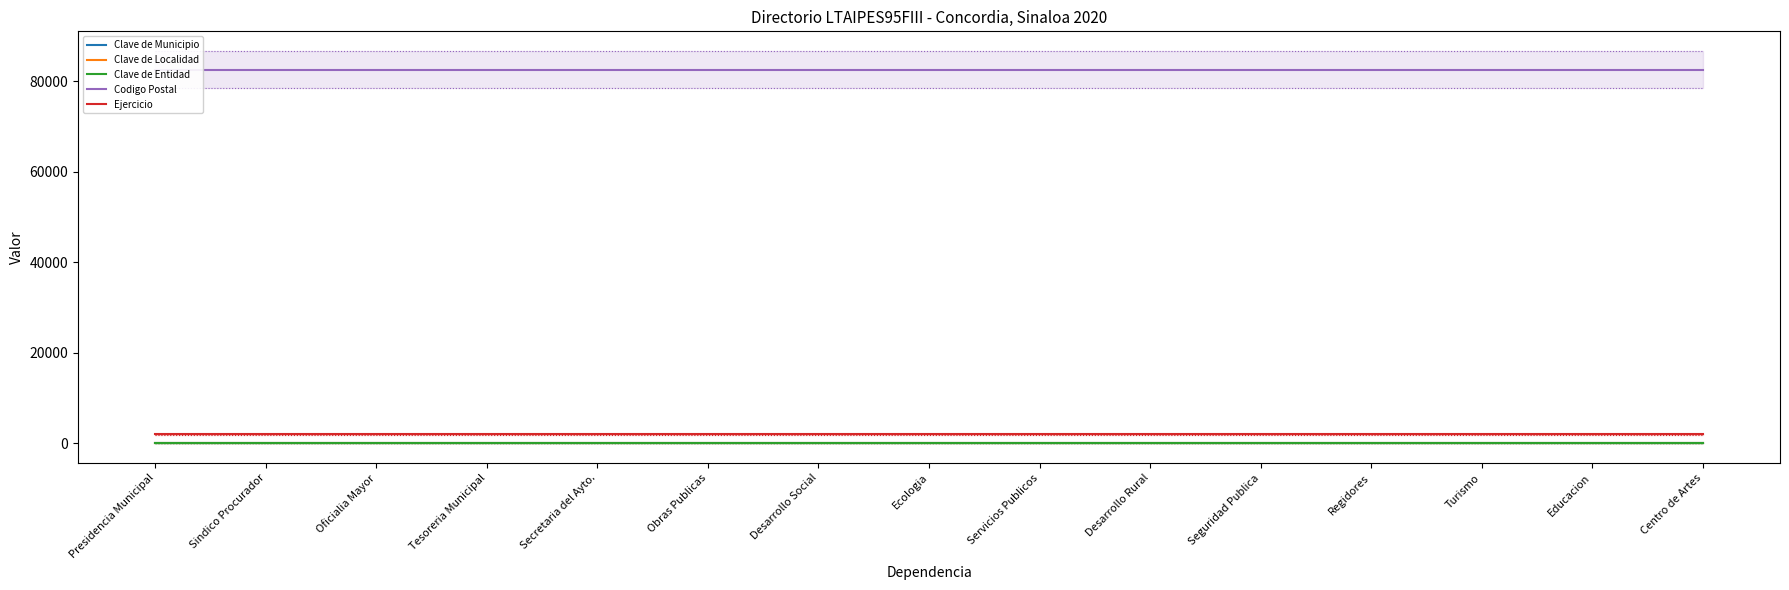

Reading right to left, what are all the values shown in this chart?

Clave de Municipio: 4	4	4	4	4	4	4	4	4	4	4	4	4	4	4
Clave de Localidad: 4	4	4	4	4	4	4	4	4	4	4	4	4	4	4
Clave de Entidad: 25	25	25	25	25	25	25	25	25	25	25	25	25	25	25
Codigo Postal: 82600	82600	82600	82600	82600	82600	82600	82600	82600	82600	82600	82600	82600	82600	82600
Ejercicio: 2020	2020	2020	2020	2020	2020	2020	2020	2020	2020	2020	2020	2020	2020	2020